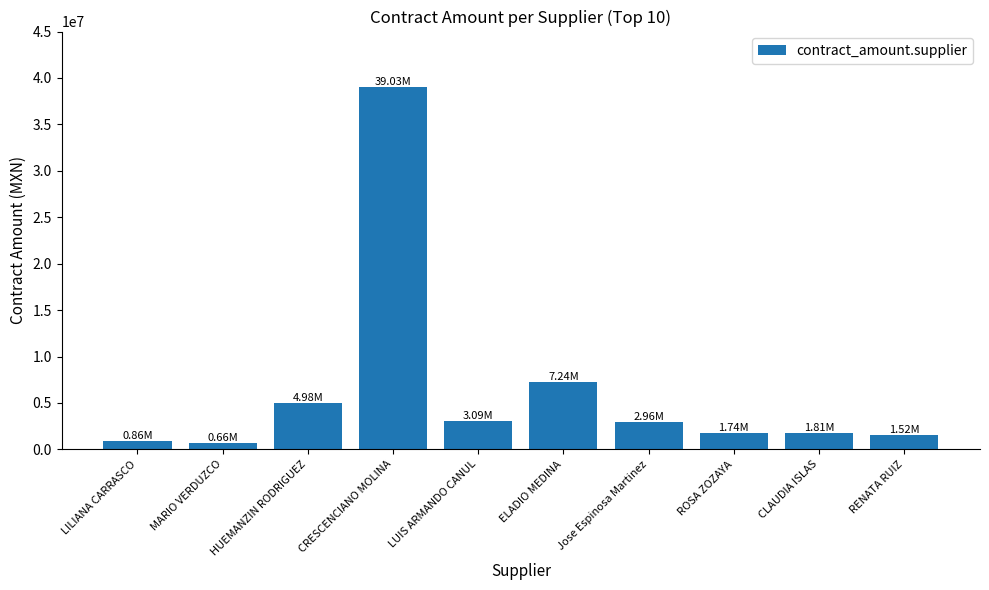

Is it true that the value at Jose Espinosa Martinez is 2964860.9?

True